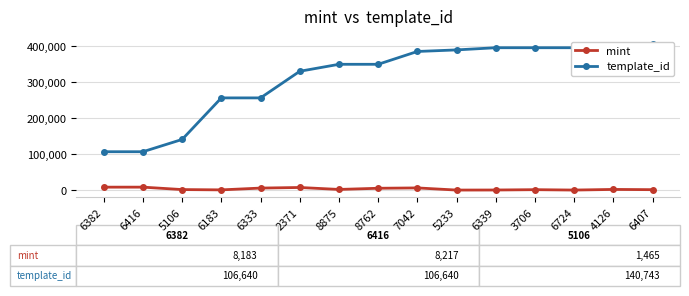

How many values in the mint series are below 1834?

7